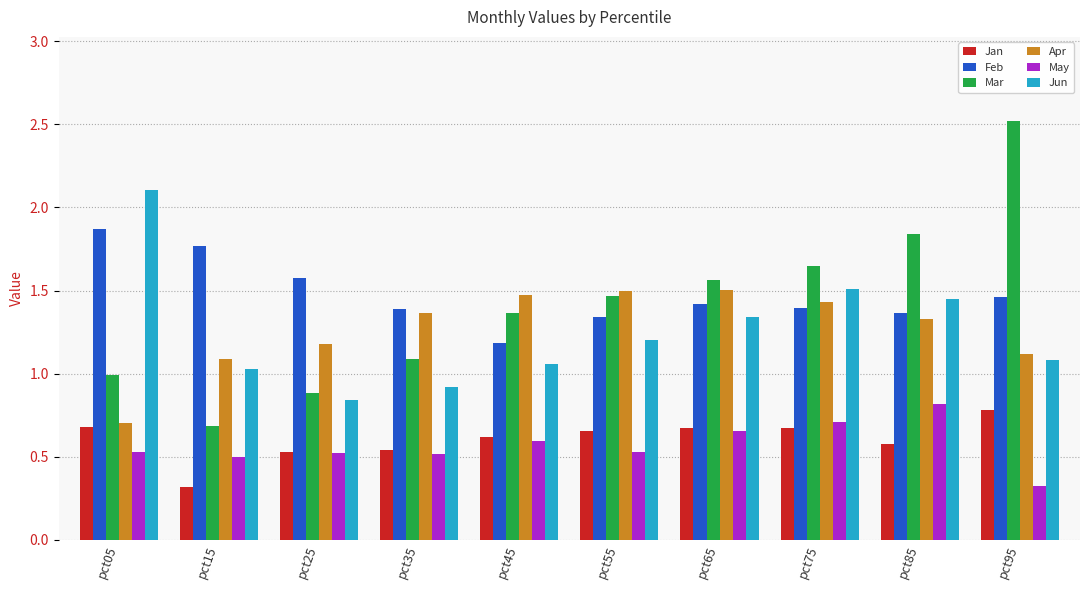

Is it true that May equals 0.5 at pct25?

True